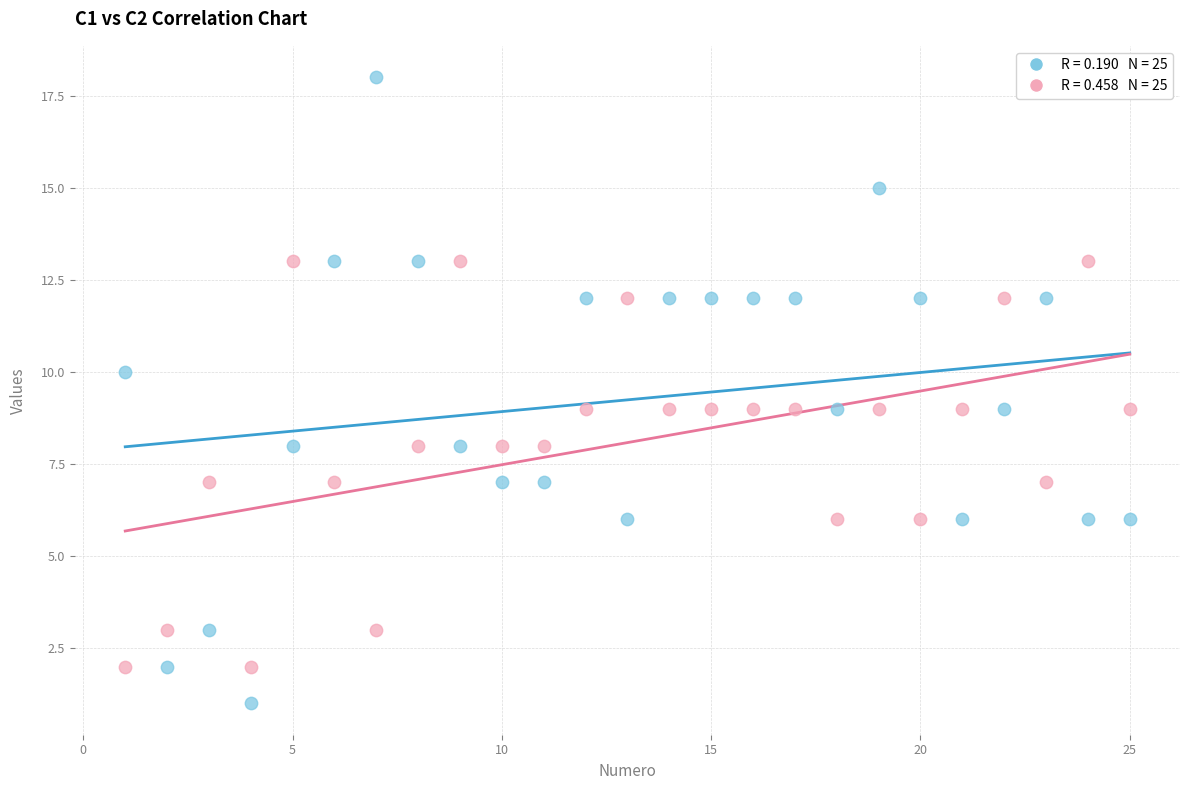

Across all data points, what is the range of X values (max minus min)?

24